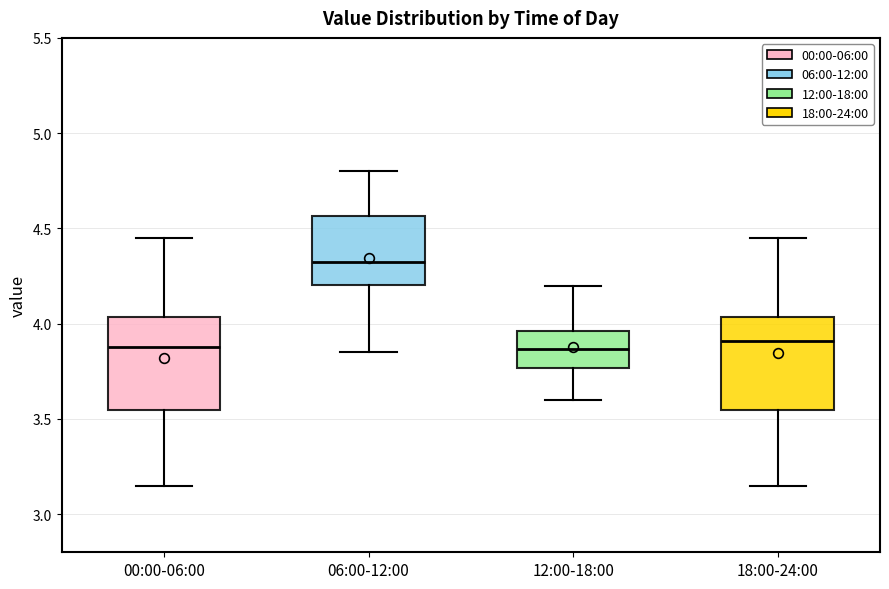

Reading left to right, read every box against the y-axis: the position of its median line, the range the box covers, and the ends of its whiskers. The values are not printed on the chart, so give them approximately, as read against the axis.

00:00-06:00: median 3.90, box 3.55 to 4.05, whiskers 3.15 to 4.45
06:00-12:00: median 4.35, box 4.20 to 4.55, whiskers 3.85 to 4.80
12:00-18:00: median 3.85, box 3.75 to 3.95, whiskers 3.60 to 4.20
18:00-24:00: median 3.90, box 3.55 to 4.05, whiskers 3.15 to 4.45